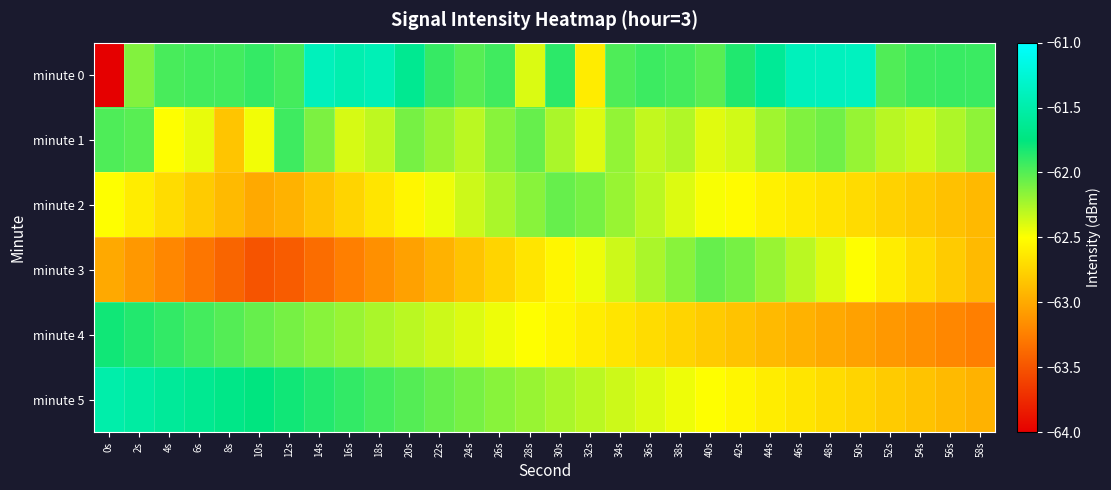

Which series has the largest total across all categories?

minute 0